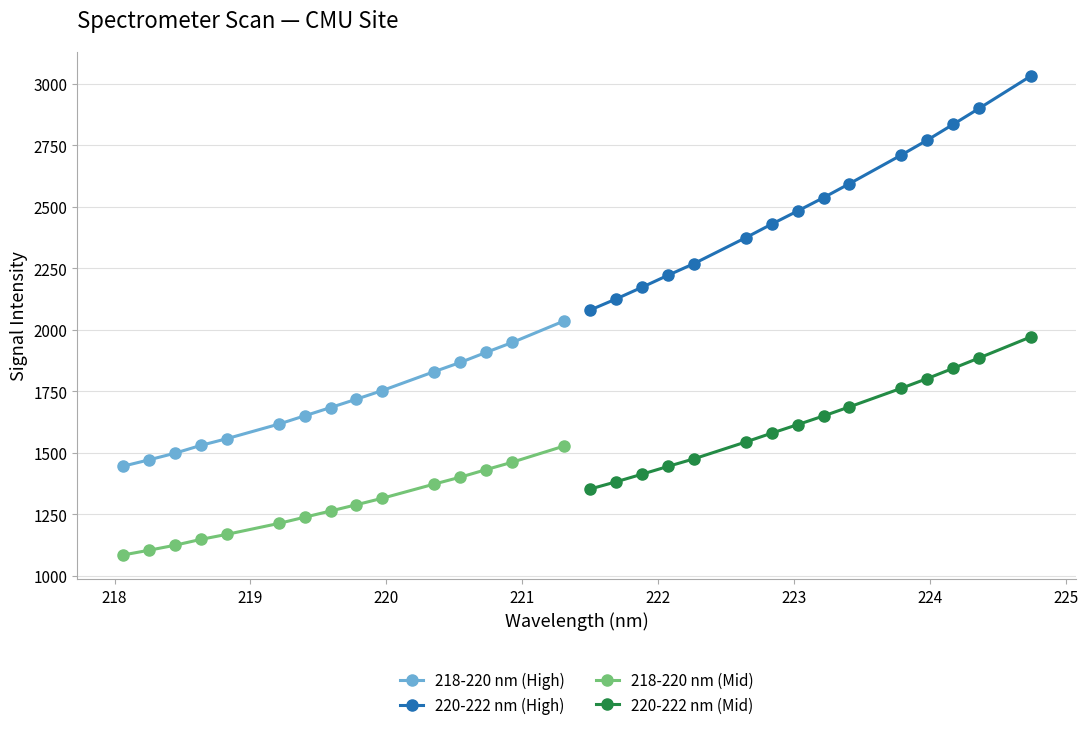

How many values in the 218-220 nm (High) series are below 1683?

7